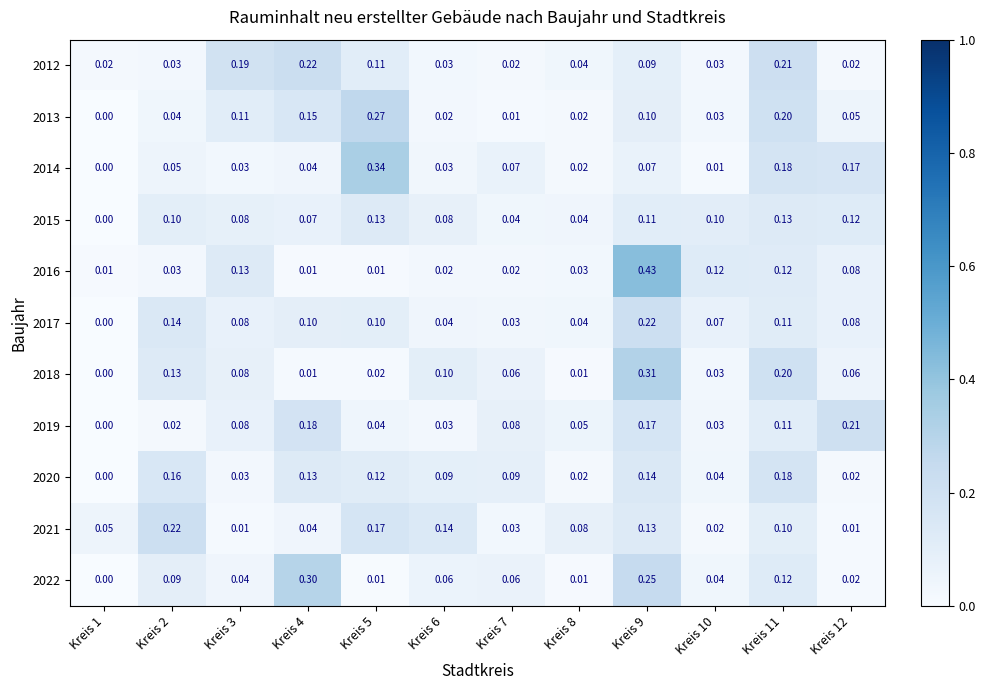

What is the total value across all series at Kreis 2?

1.0